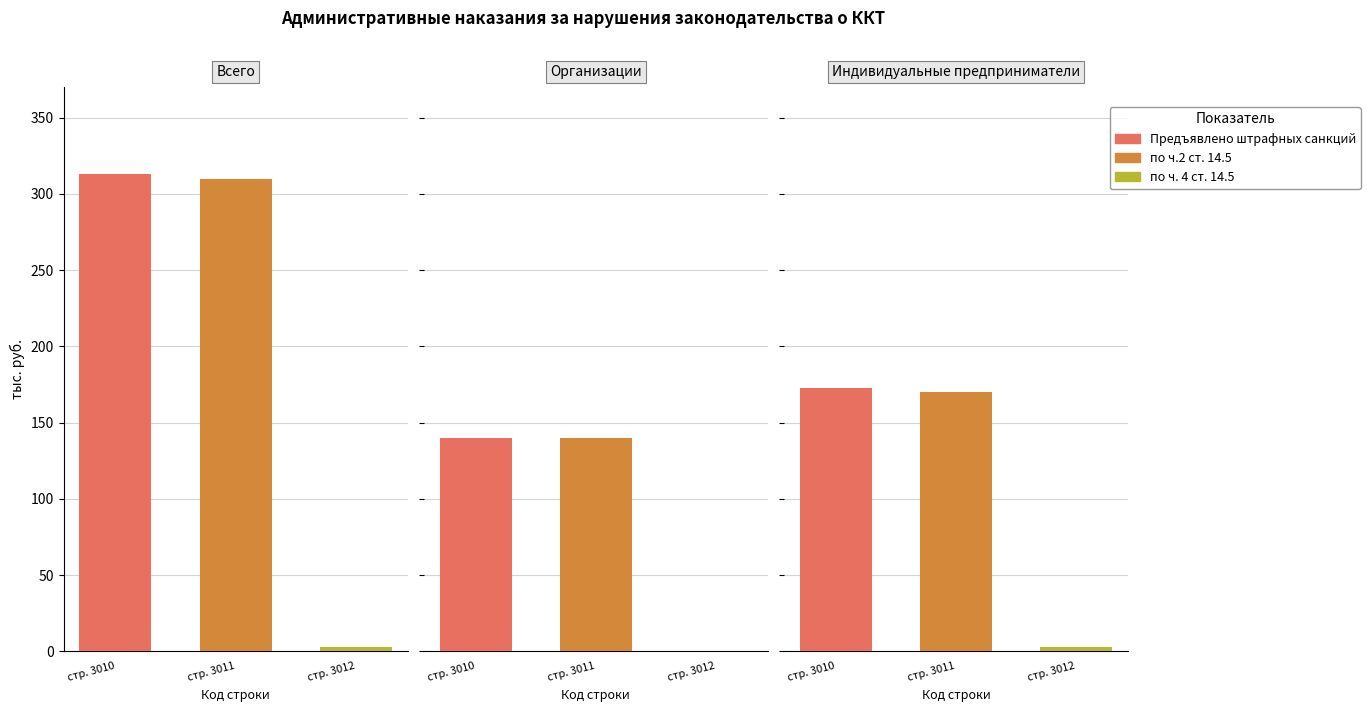

How many distinct data groups are displayed?

3